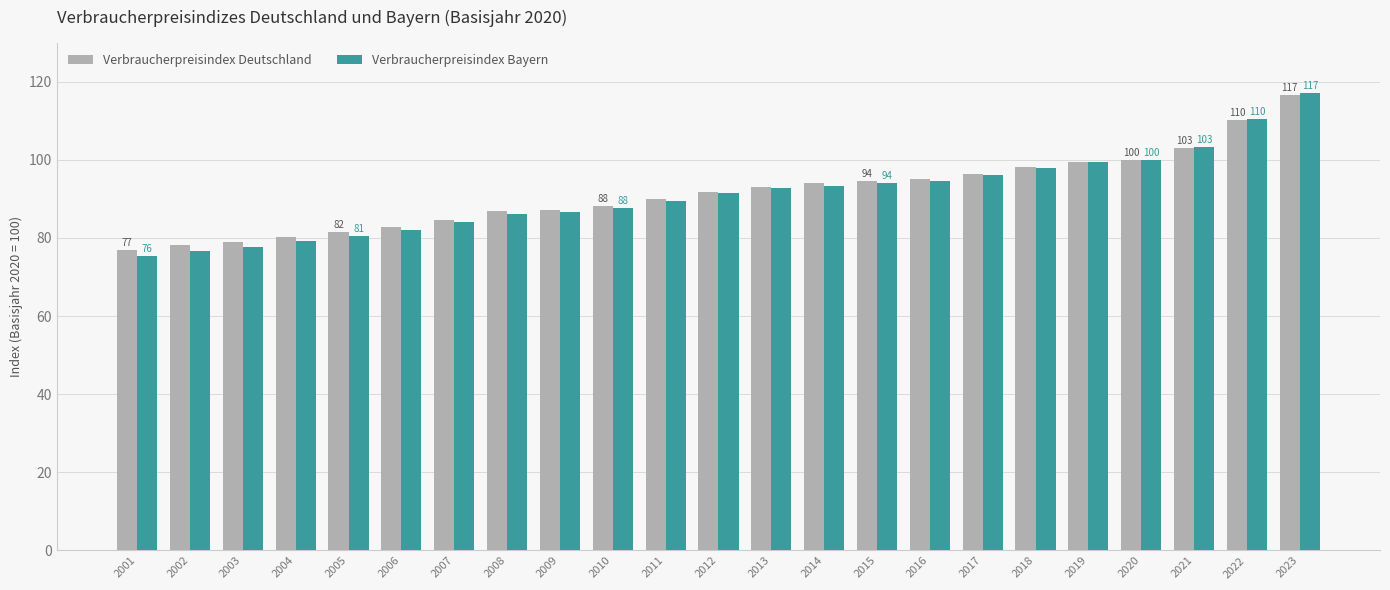

Which series changed the most between 2002 and 2011?

Verbraucherpreisindex Bayern